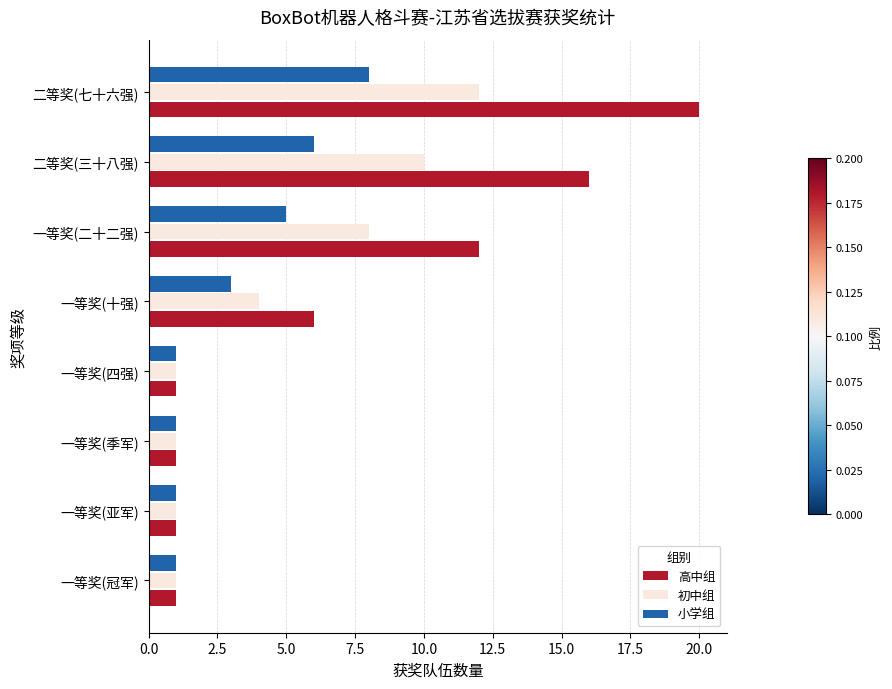

Rank the series by their average value, from highest to lowest.

高中组, 初中组, 小学组